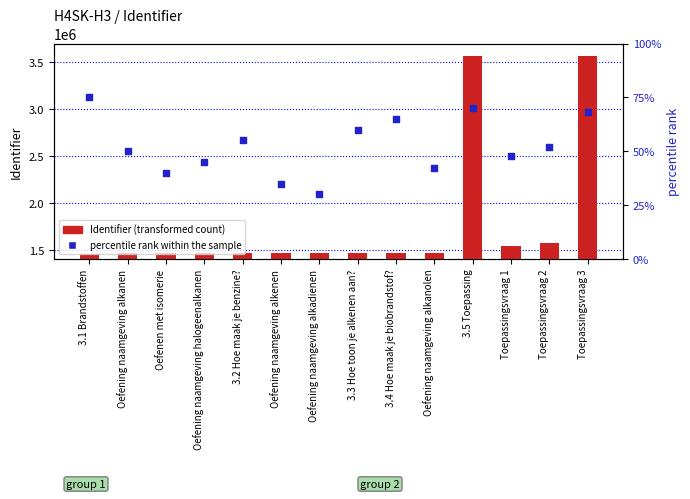

Which series has the largest total across all categories?

Identifier (transformed count)